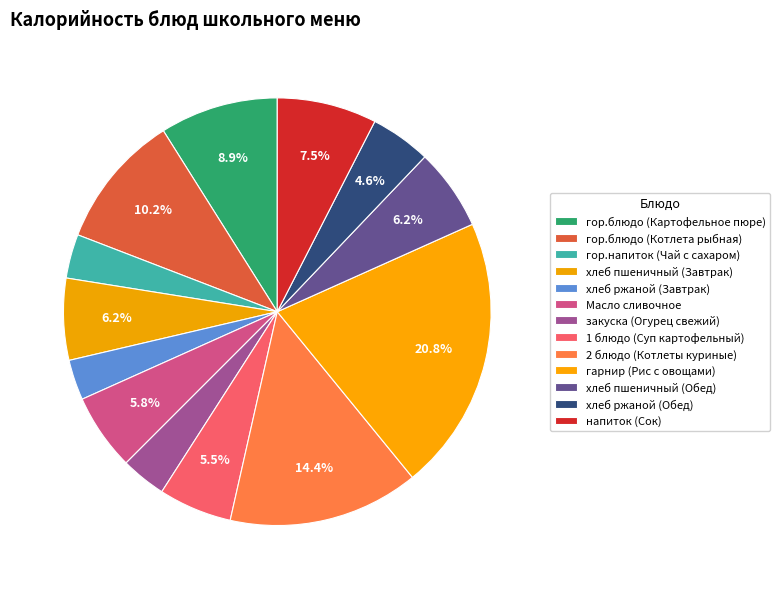

How many slices are in this pie chart?

13